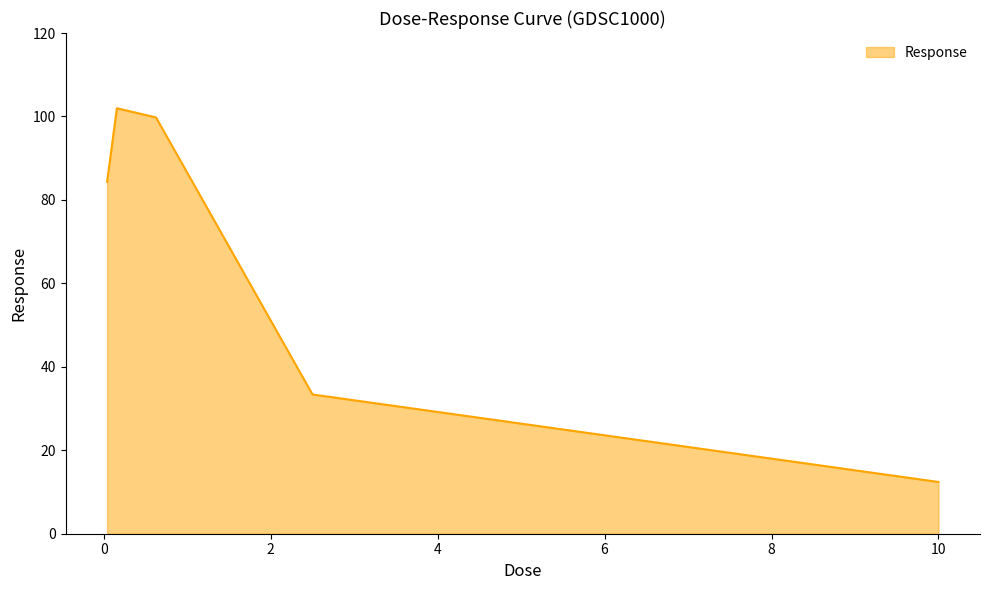

What is the minimum value shown in the chart?

12.4